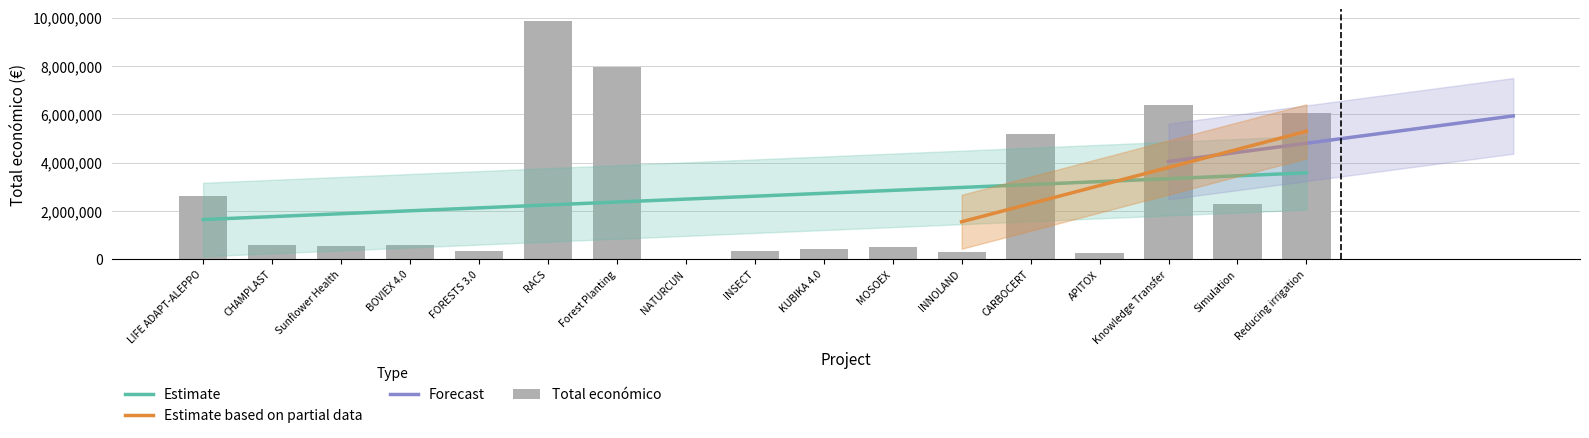

What is the change in value from Simulation to Reducing irrigation?

+3766102